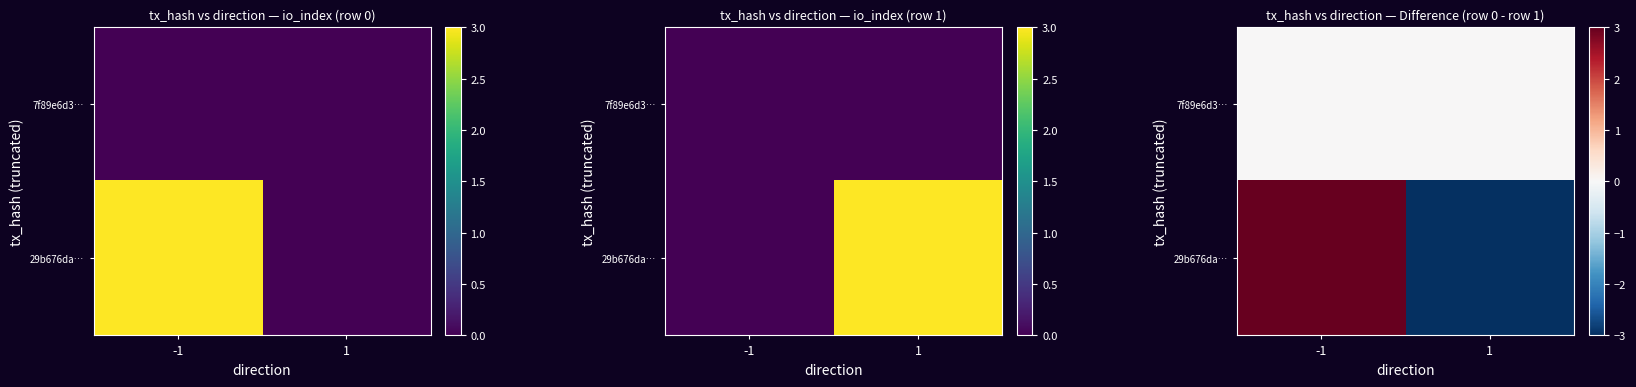

At which label is 7f89e6d3… closest to 0?

-1